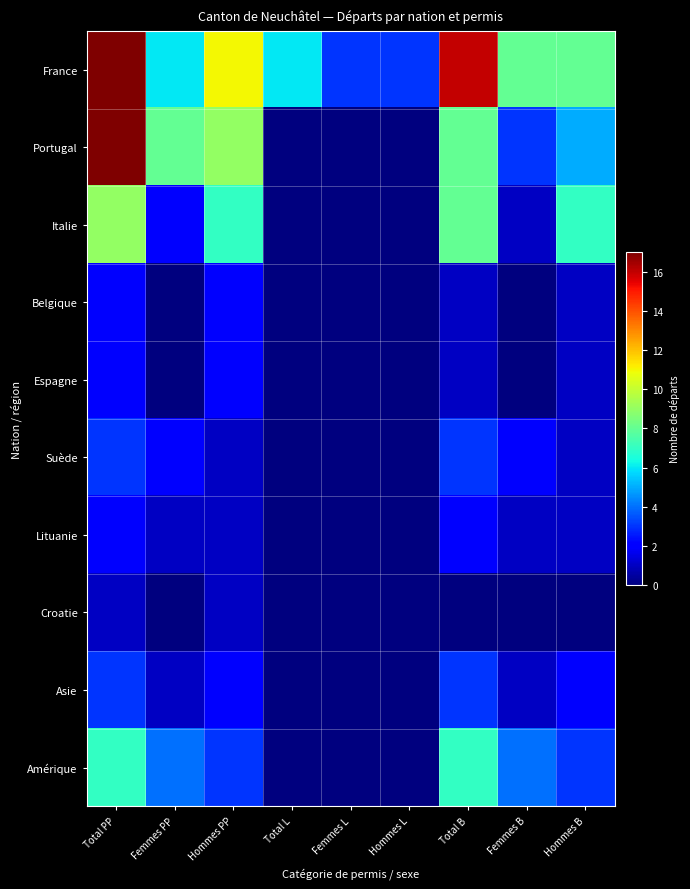

Which series changed the most between Total L and Hommes L?

France